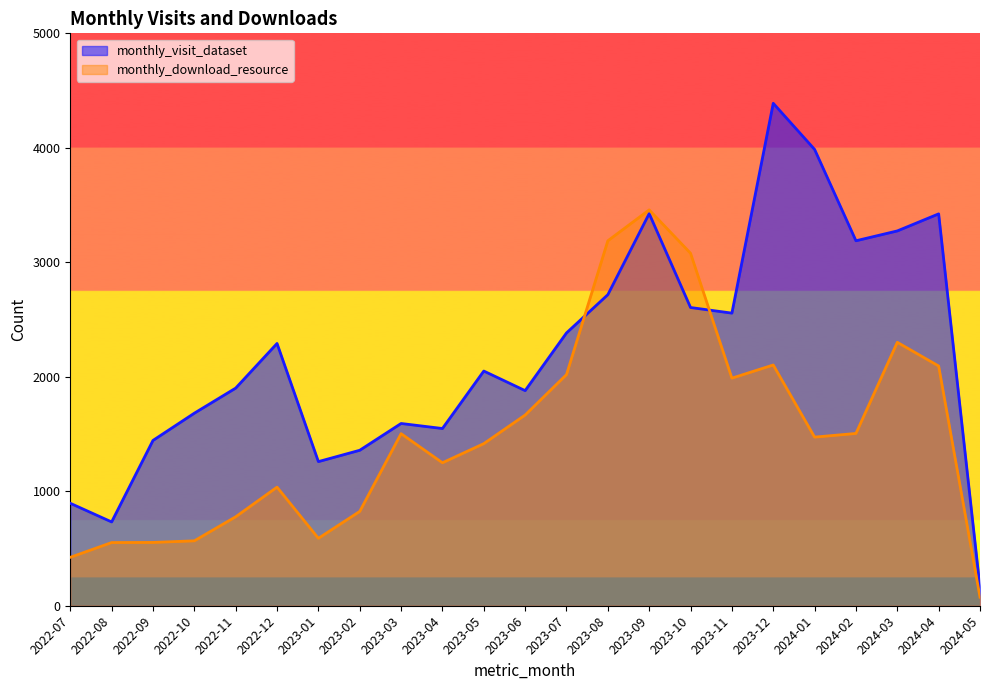

Reading right to left, list all the values displayed in this chart.

monthly_visit_dataset: 2024-05=161	2024-04=3423	2024-03=3274	2024-02=3188	2024-01=3986	2023-12=4389	2023-11=2556	2023-10=2605	2023-09=3425	2023-08=2717	2023-07=2383	2023-06=1879	2023-05=2050	2023-04=1548	2023-03=1592	2023-02=1358	2023-01=1259	2022-12=2291	2022-11=1901	2022-10=1682	2022-09=1444	2022-08=732	2022-07=895
monthly_download_resource: 2024-05=75	2024-04=2094	2024-03=2301	2024-02=1505	2024-01=1473	2023-12=2103	2023-11=1988	2023-10=3079	2023-09=3458	2023-08=3188	2023-07=2019	2023-06=1666	2023-05=1416	2023-04=1249	2023-03=1503	2023-02=824	2023-01=589	2022-12=1036	2022-11=777	2022-10=567	2022-09=553	2022-08=552	2022-07=423